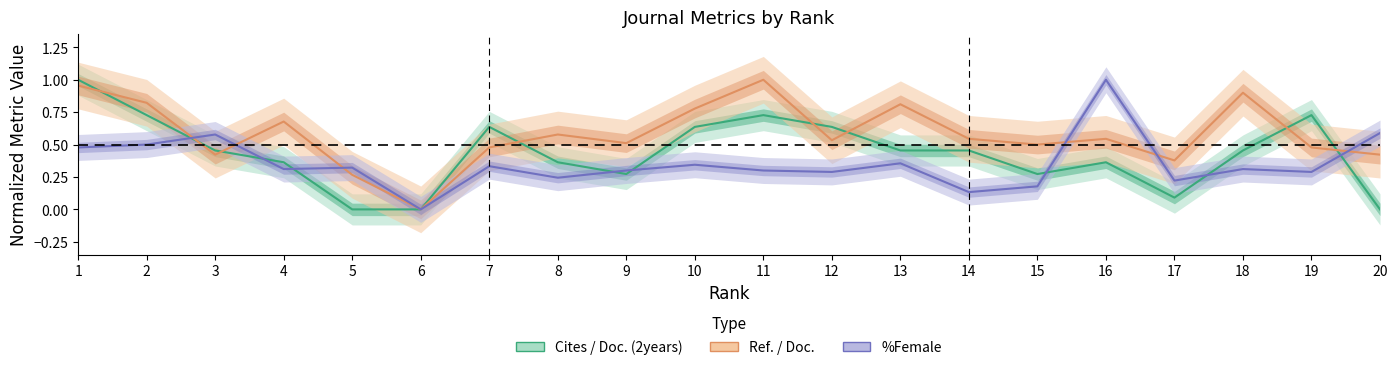

How many values in the Ref. / Doc. series exceed 0?

19